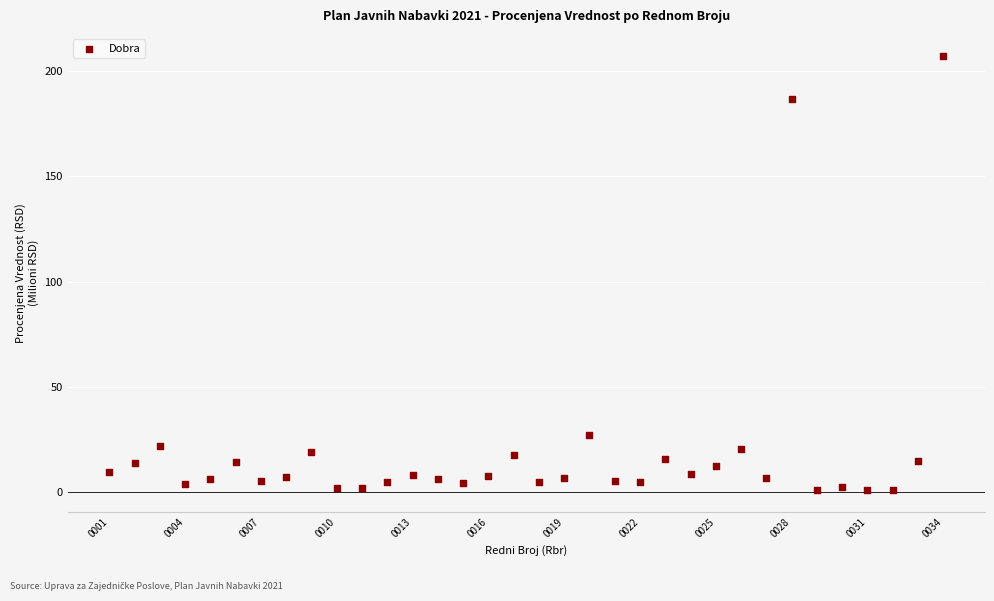

What is the range of Y values (max minus min)?

206.2